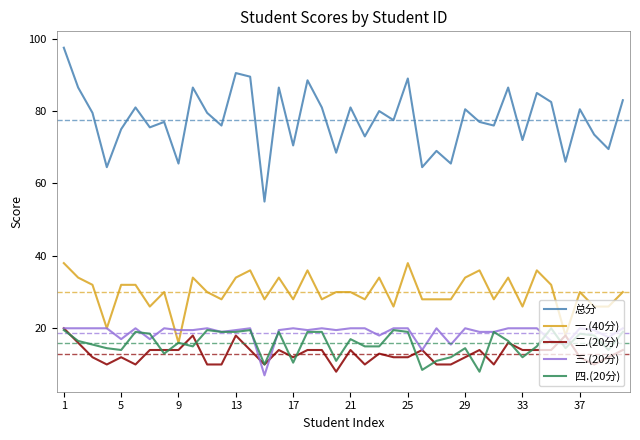

What are all the series names shown in the legend?

总分, 一.(40分), 二.(20分), 三.(20分), 四.(20分)